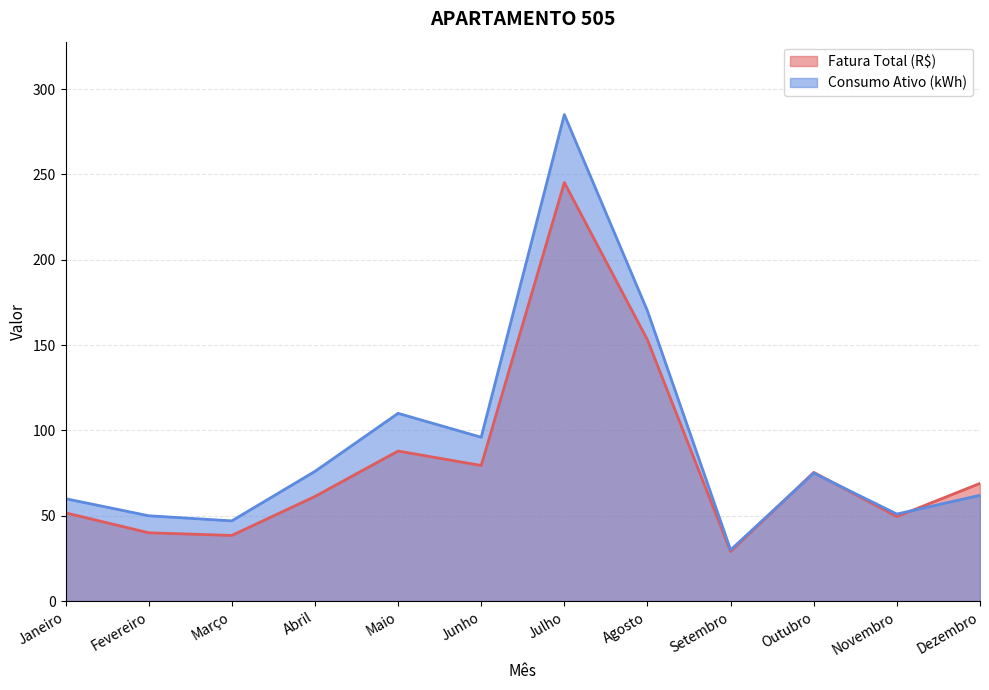

Reading right to left, list all the values displayed in this chart.

Fatura Total (R$): Dezembro=69.0	Novembro=49.5	Outubro=75.4	Setembro=29.1	Agosto=153.0	Julho=245.2	Junho=79.5	Maio=87.9	Abril=61.3	Março=38.5	Fevereiro=40.0	Janeiro=51.7
Consumo Ativo (kWh): Dezembro=62.0	Novembro=51.0	Outubro=75.0	Setembro=30.0	Agosto=170.0	Julho=285.0	Junho=96.0	Maio=110.0	Abril=76.0	Março=47.0	Fevereiro=50.0	Janeiro=60.0